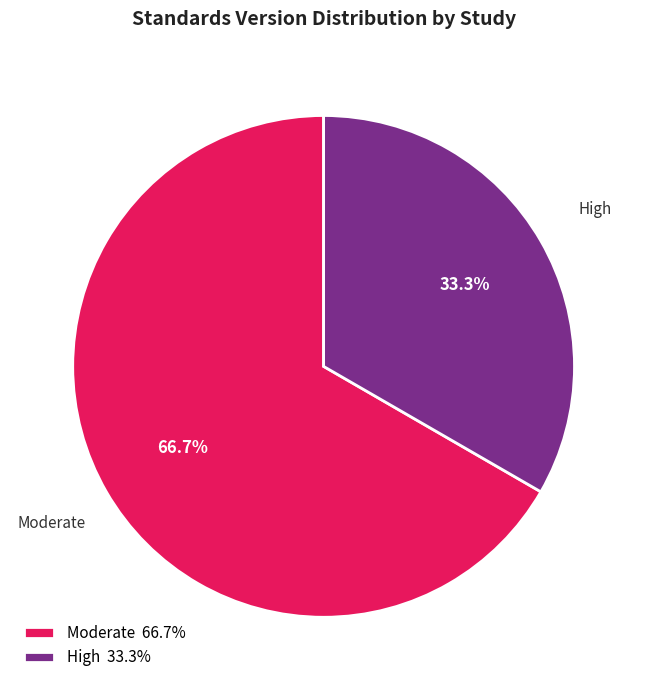

Combined, do Moderate and High account for over 50%?

Yes